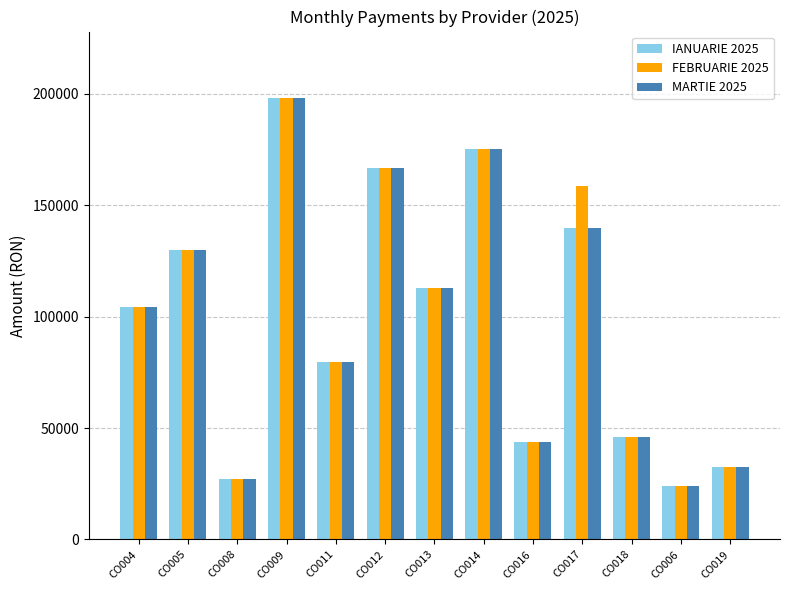

What value does the FEBRUARIE 2025 series have at CO013?

112854.1